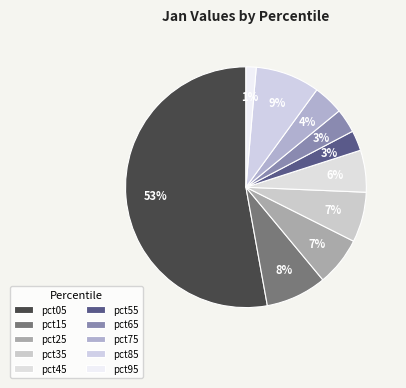

Count the number of slices in the pie.

10